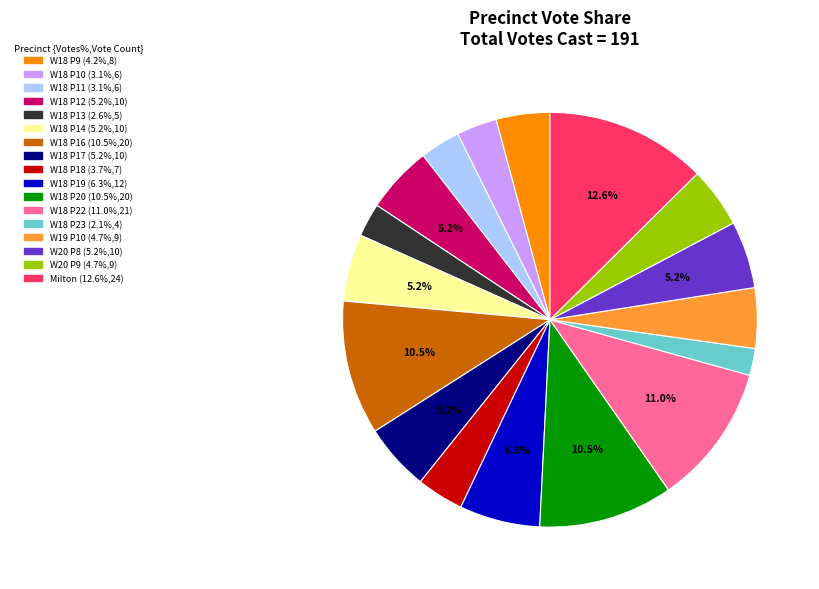

Is there any slice that represents more than half of the pie?

No